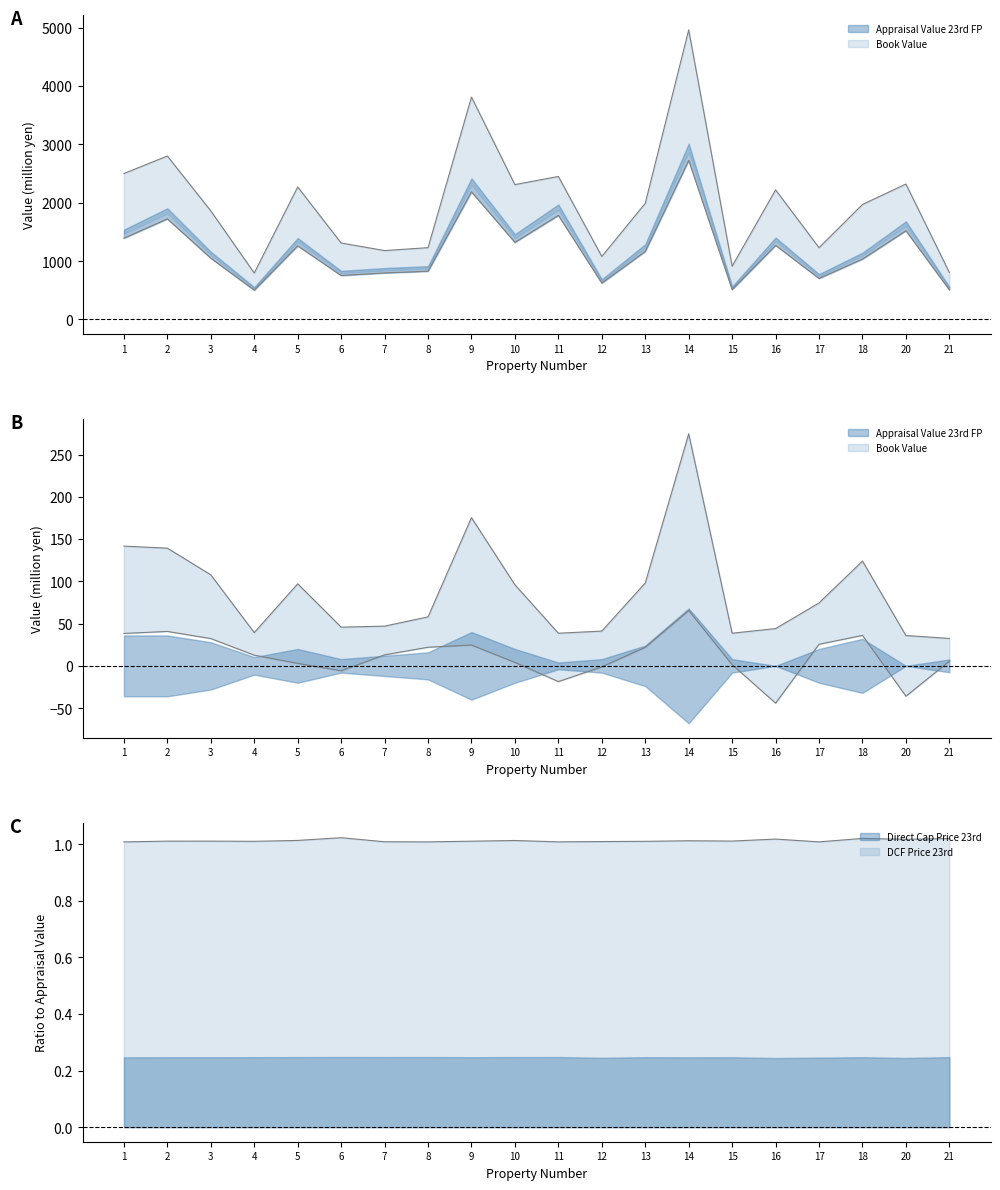

Where is the first local maximum for Appraisal Diff?

5